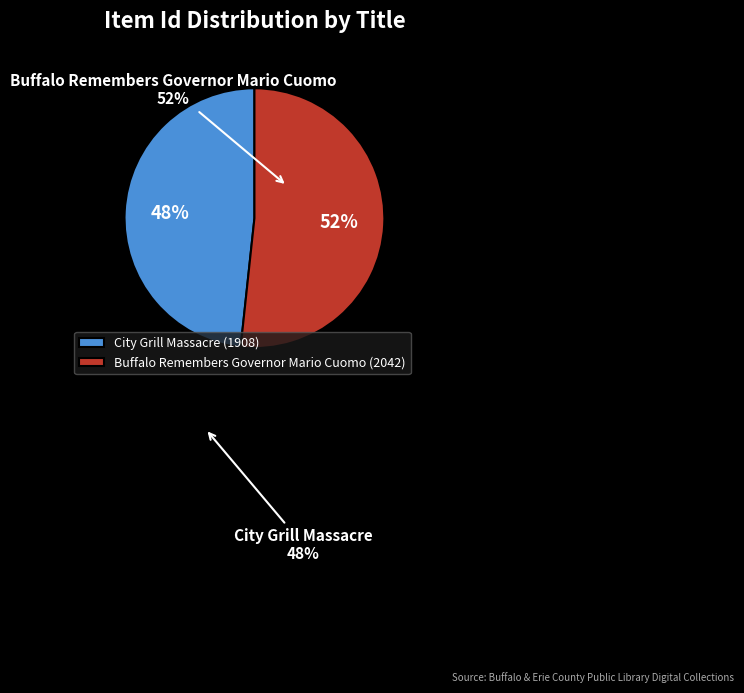

Does any single category account for the majority?

Yes